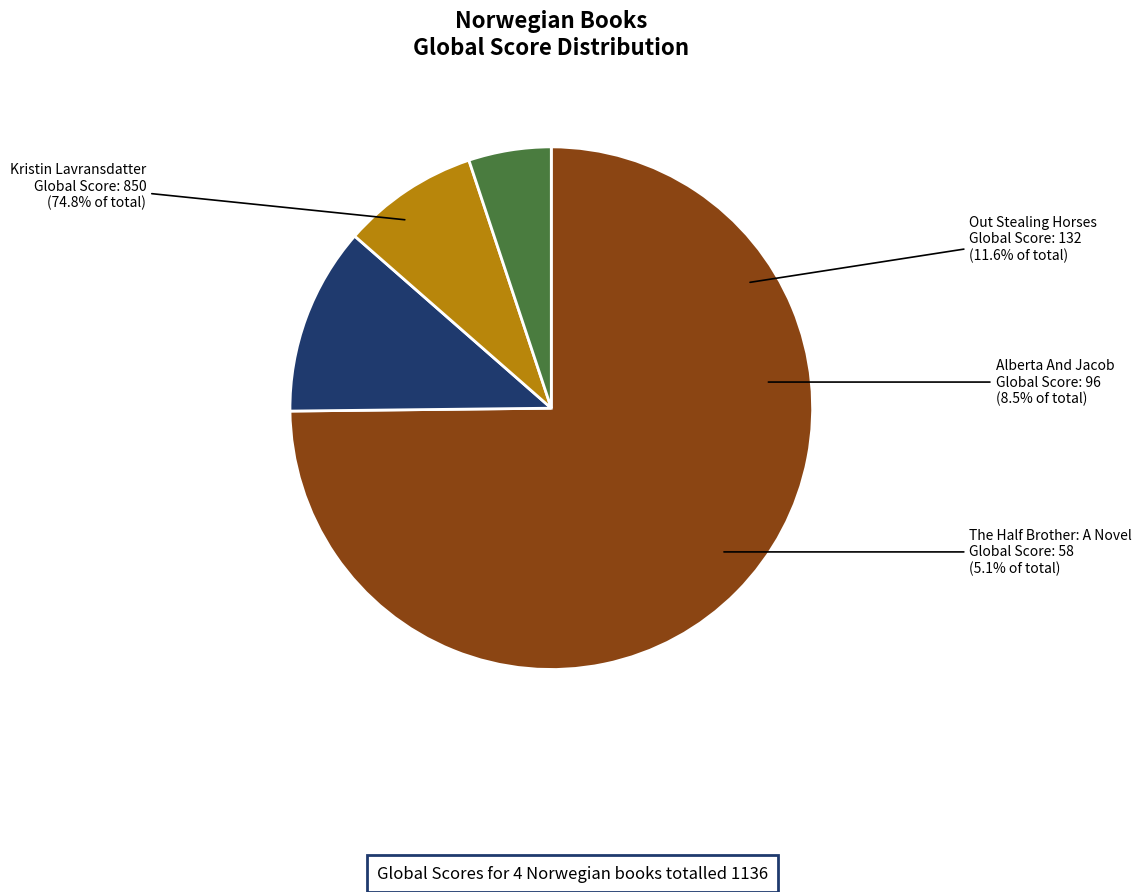

To the nearest percent, what is the average slice percentage?

25%